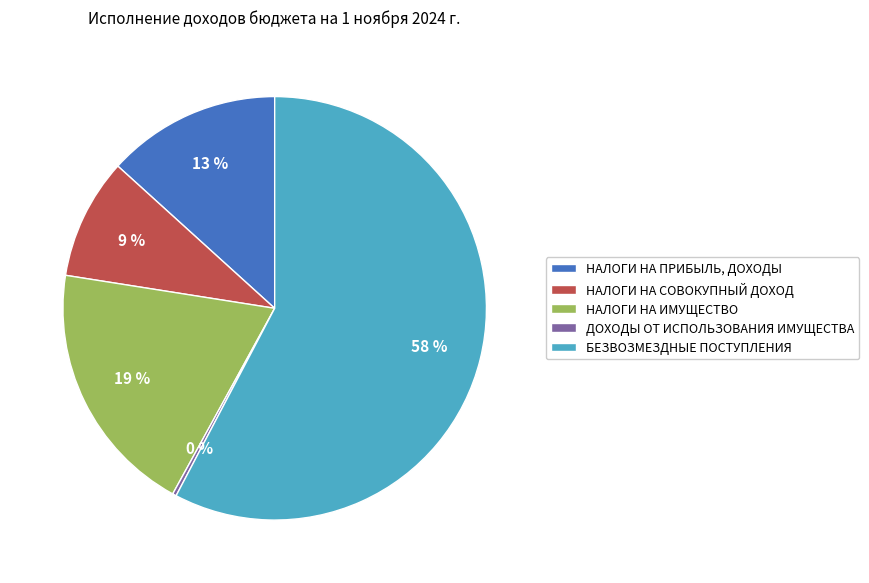

Is there a majority slice in this chart?

Yes